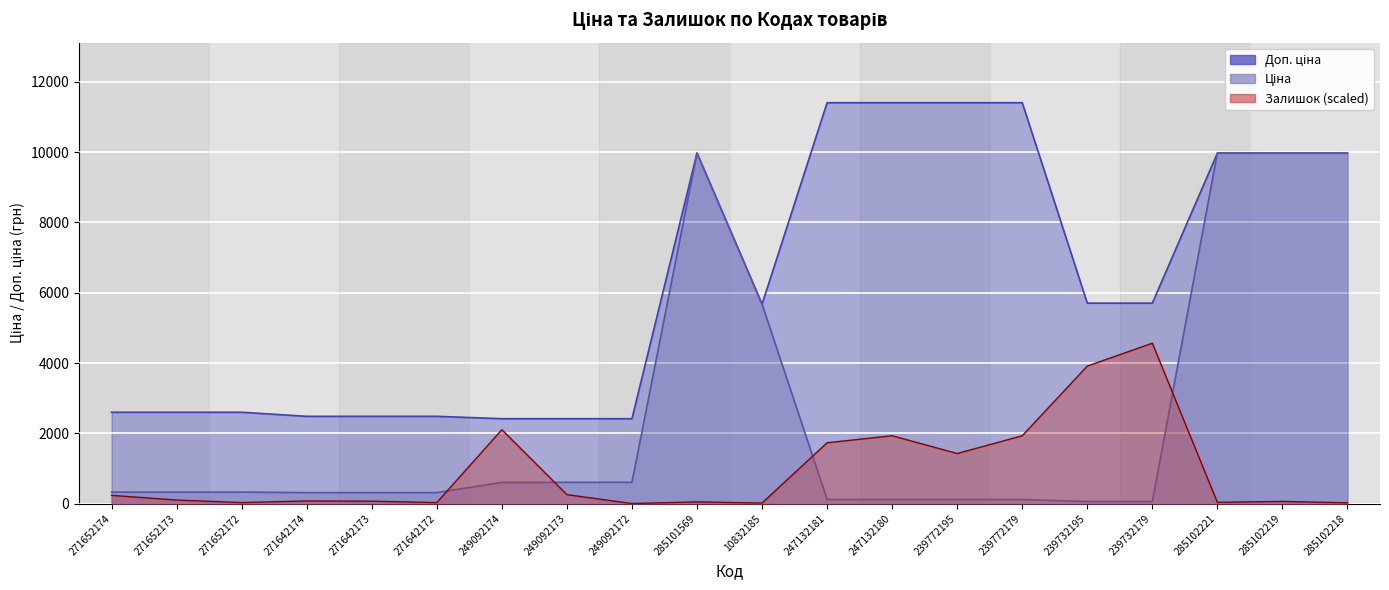

At 247132180, list the series in order from largest to smallest.

Доп. ціна, Залишок, Ціна